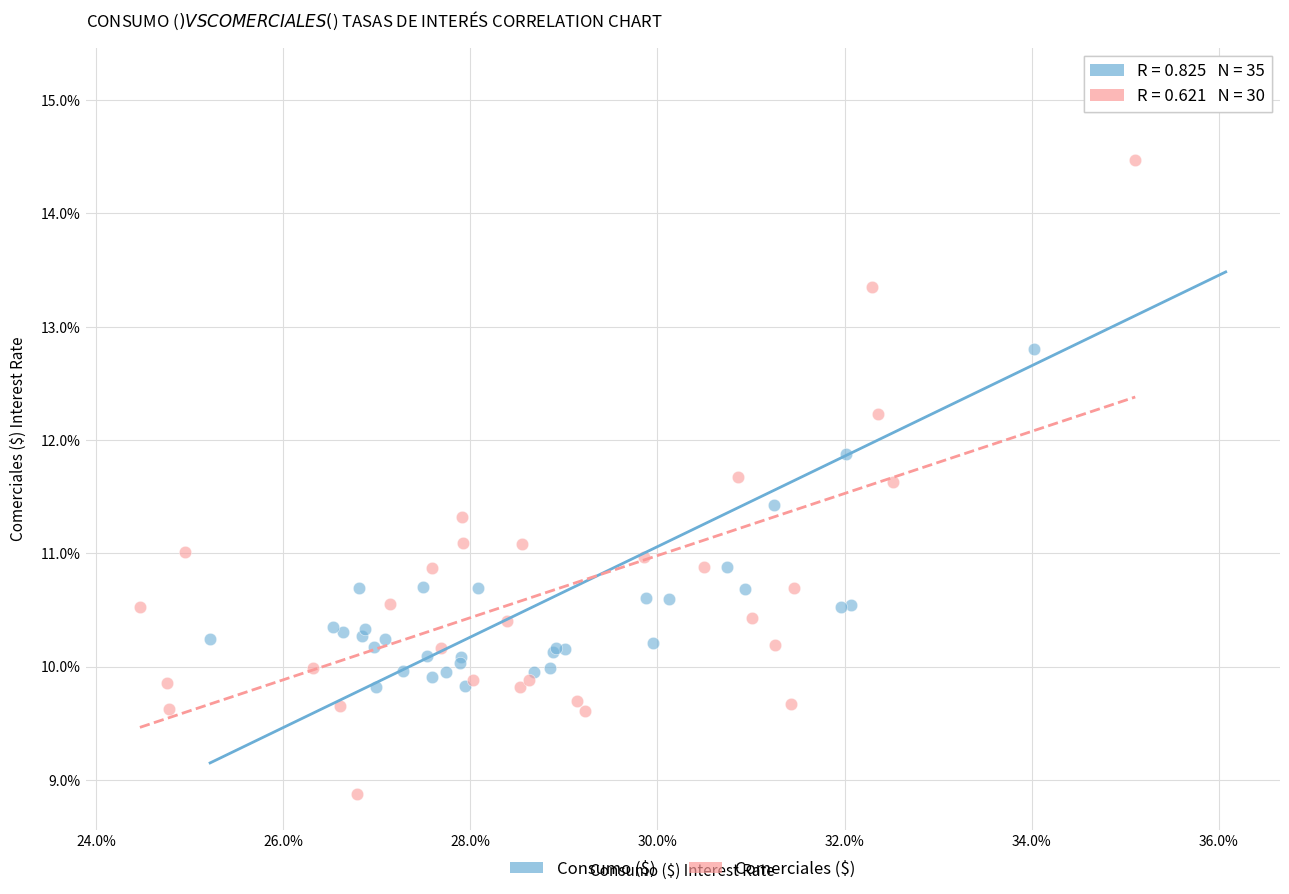

Which series reaches the maximum Y coordinate?

Consumo ($)